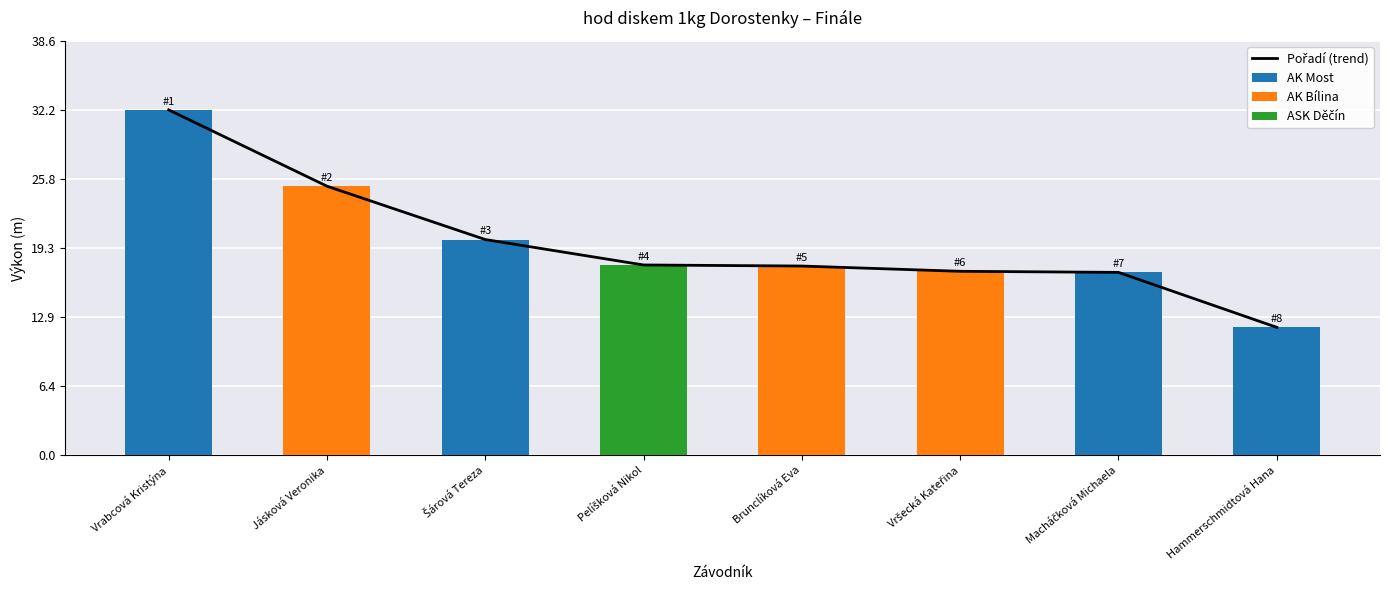

What is the label of the 8th bar from the right?

Vrabcová Kristýna